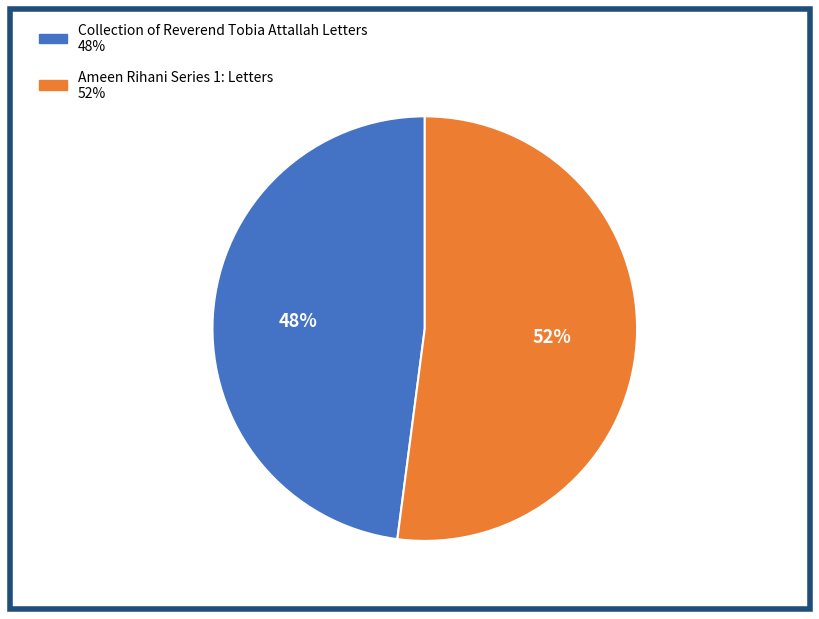

To the nearest percent, what is the difference between the largest and smallest slice percentages?

4%